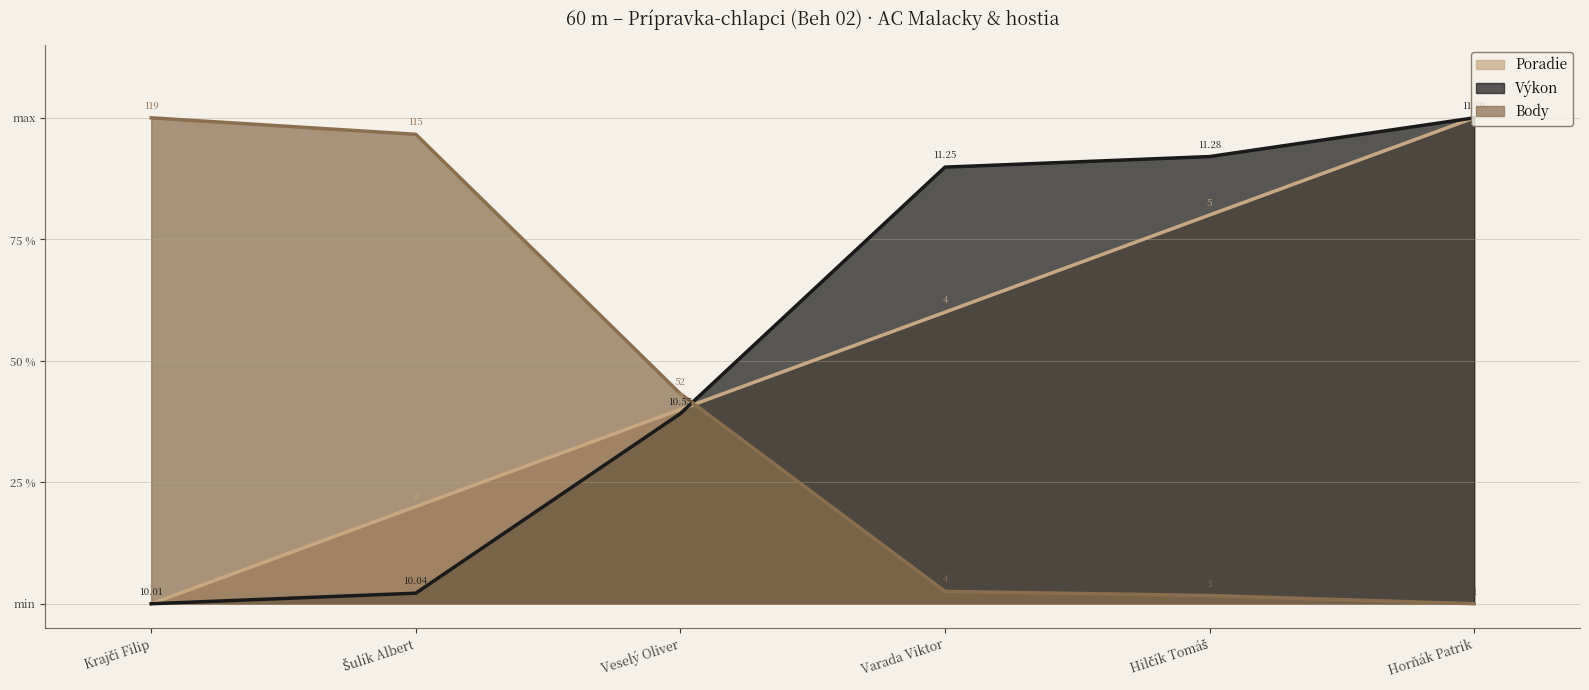

True or false: Výkon has a value of 0.0 at Krajči Filip.

True